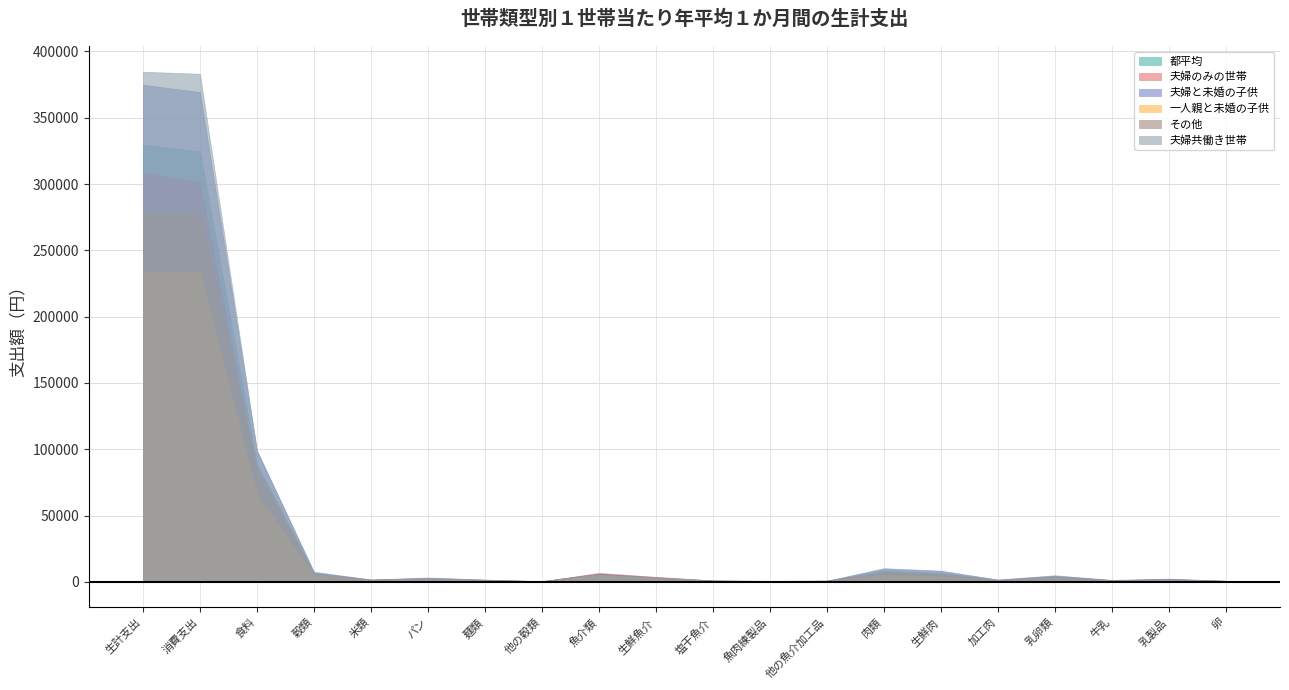

The value of 一人親と未婚の子供 at 乳製品 is 878. True or false?

False